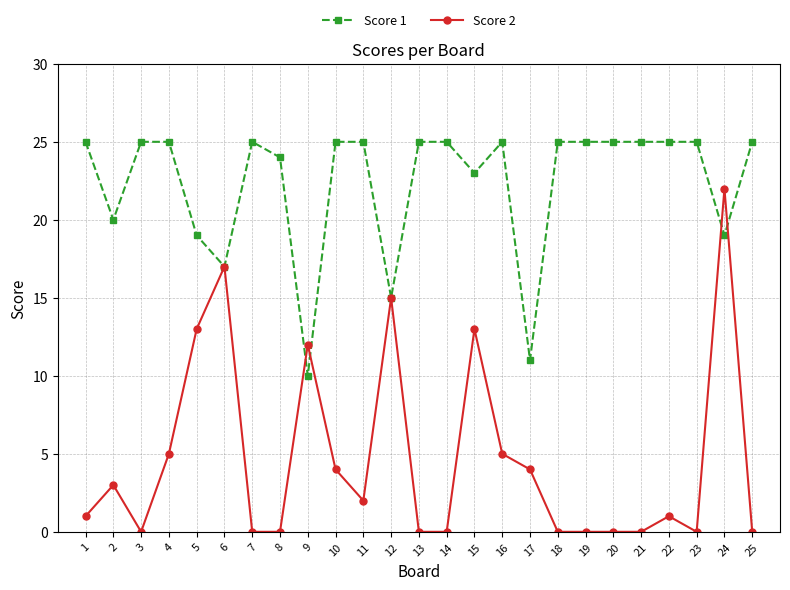

Which series ends up on top after the final intersection of Score 1 and Score 2?

Score 1